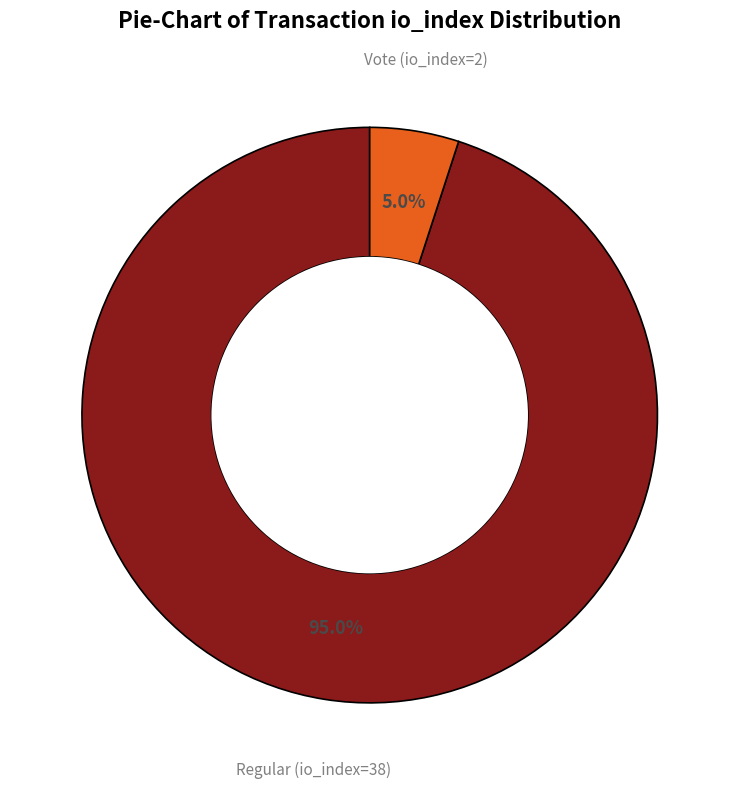

Is there any slice that represents more than half of the pie?

Yes